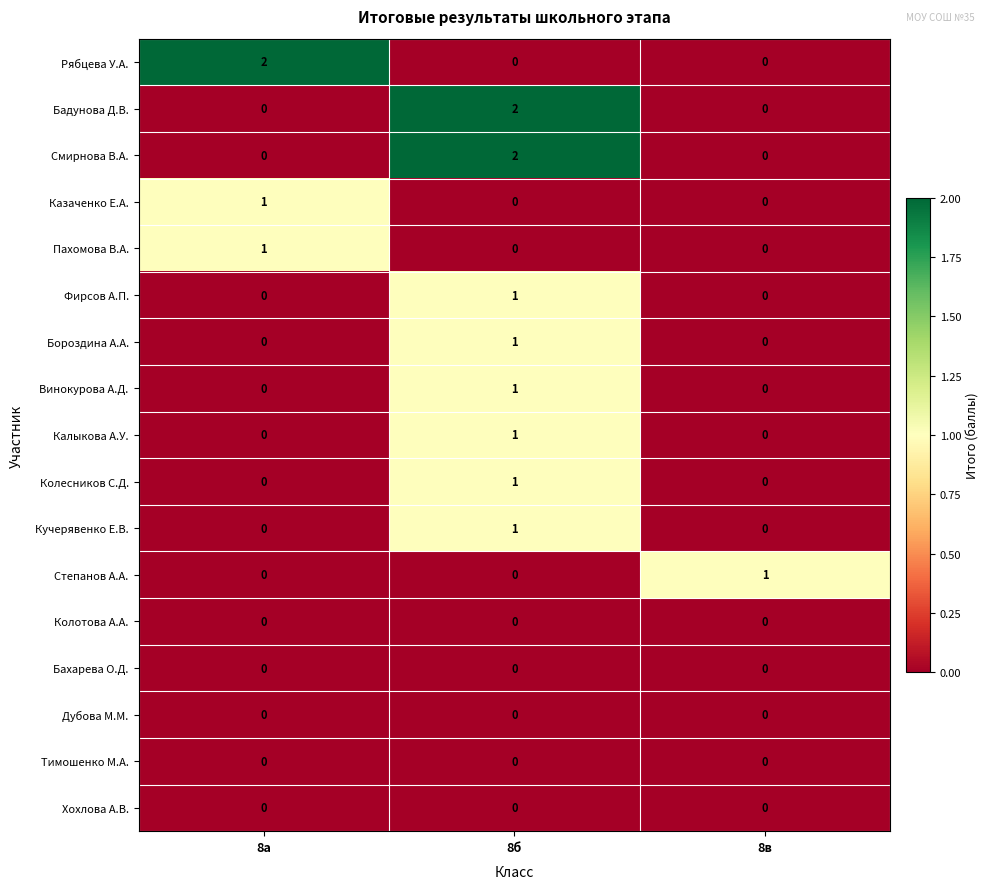

Which category has the highest value in the Пахомова В.А. series?

8а